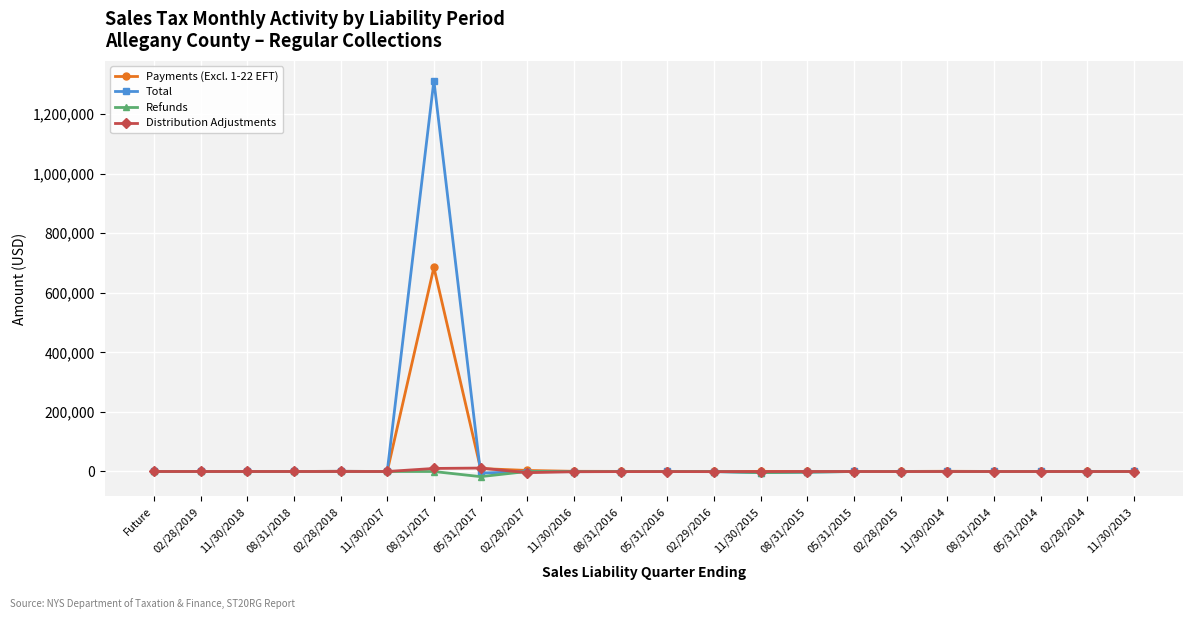

What is the label of the 12th point from the left?

05/31/2016